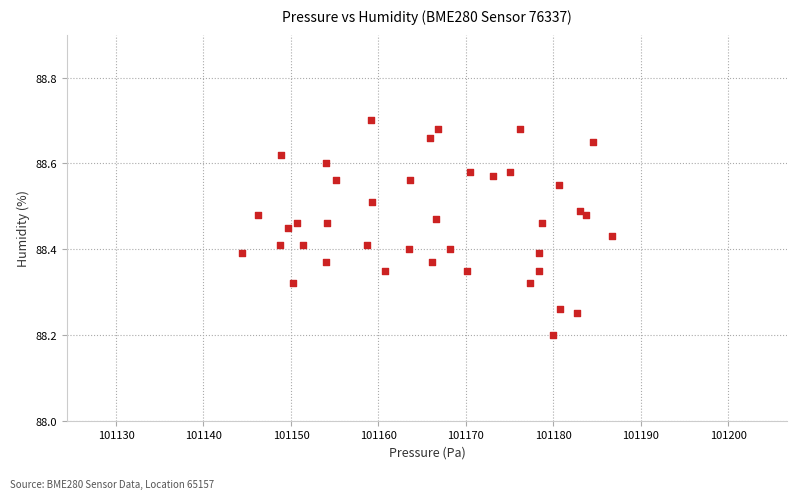

What is the range of X values (max minus min)?

42.3